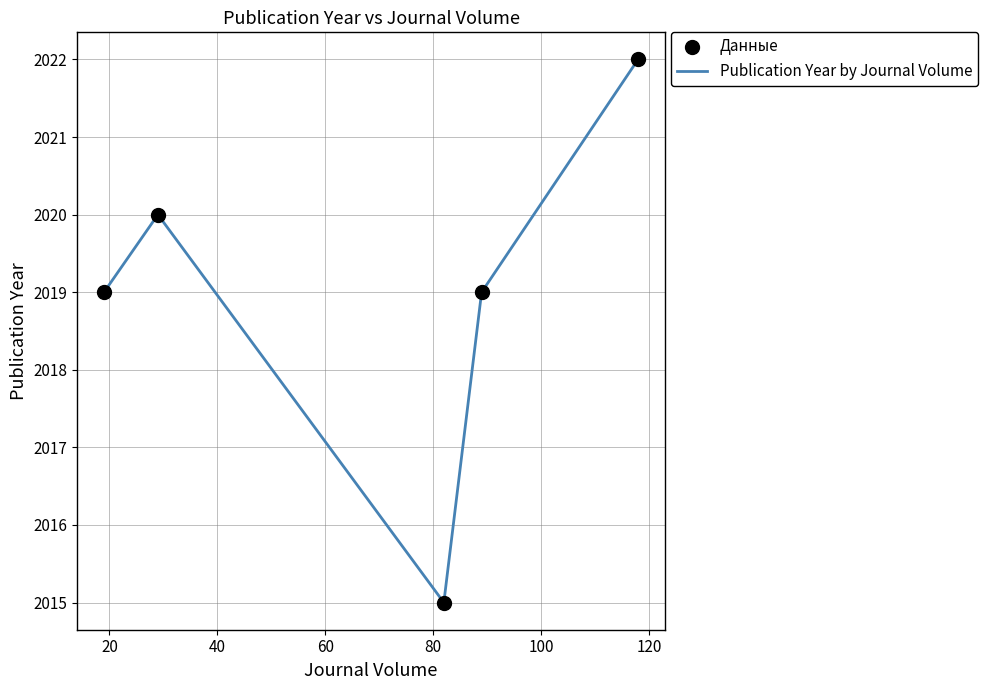

What is the average value?

2019